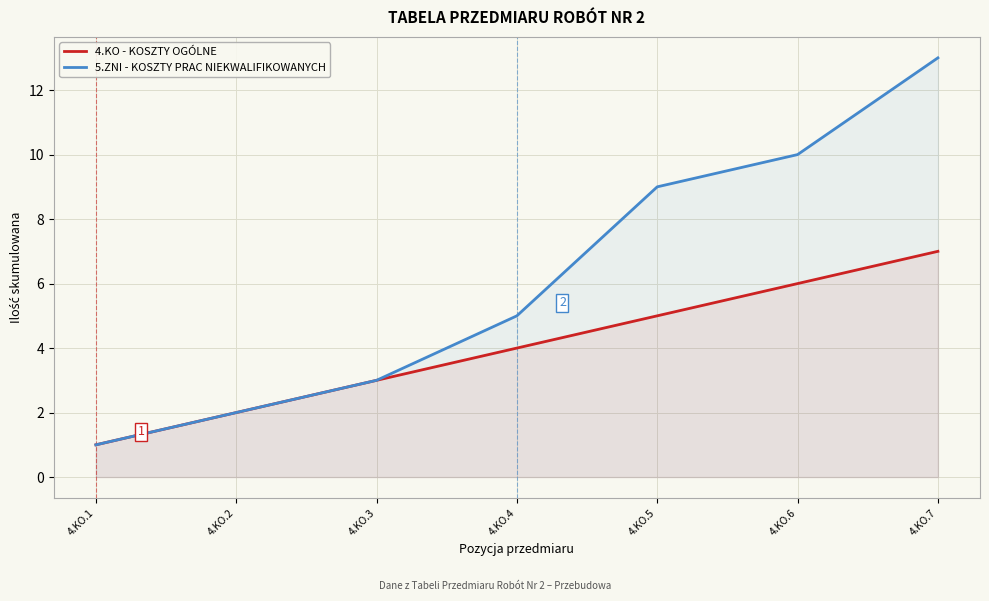

Rank the categories by 4.KO - KOSZTY OGÓLNE value from lowest to highest.

4.KO.1, 4.KO.2, 4.KO.3, 4.KO.4, 4.KO.5, 4.KO.6, 4.KO.7